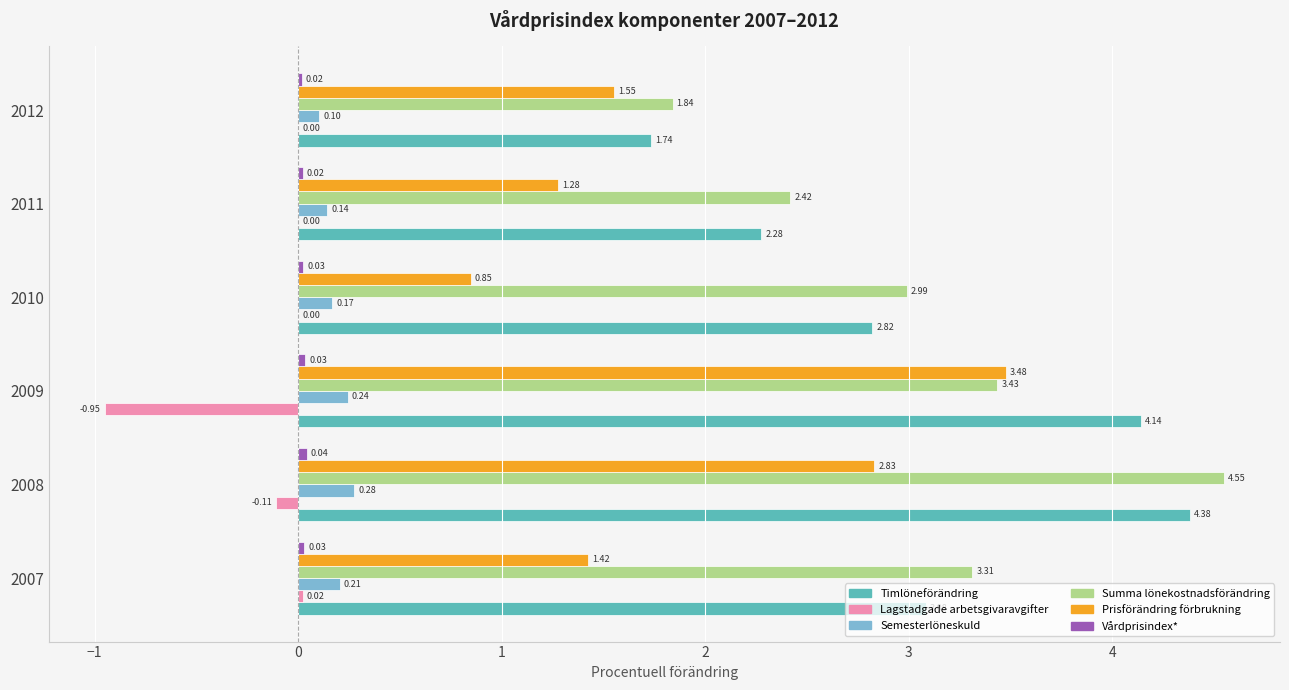

How many series are shown in this chart?

6